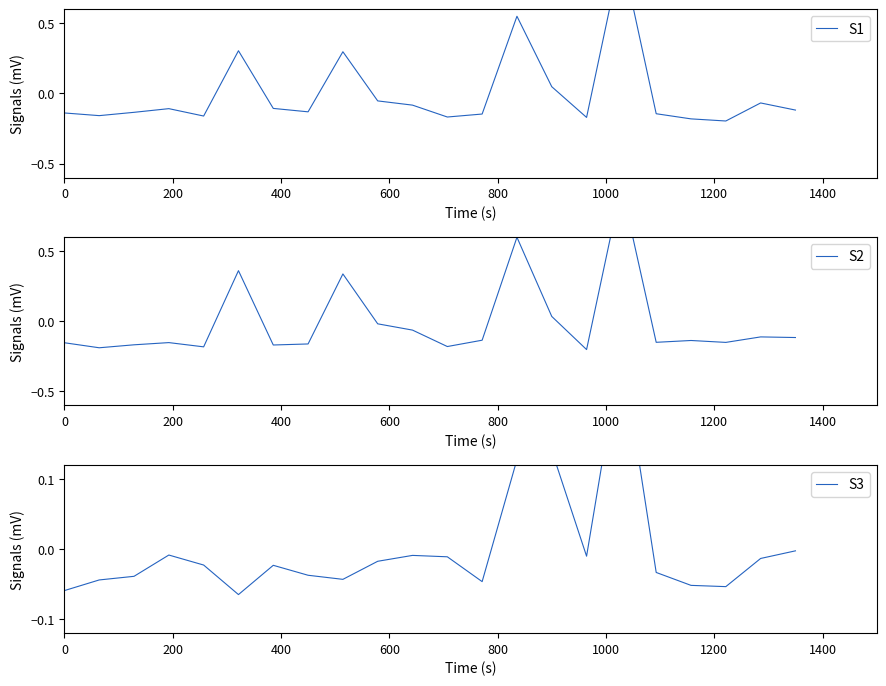

How many data points in S1 are above 0?

5